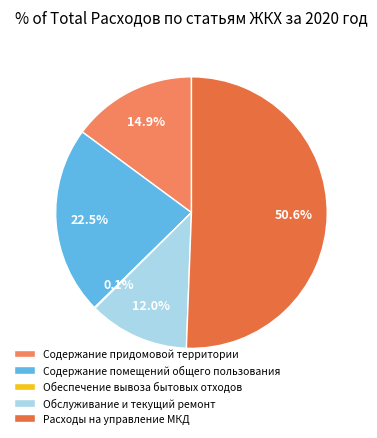

Is it true that Расходы на управление МКД is 65% of the pie?

False